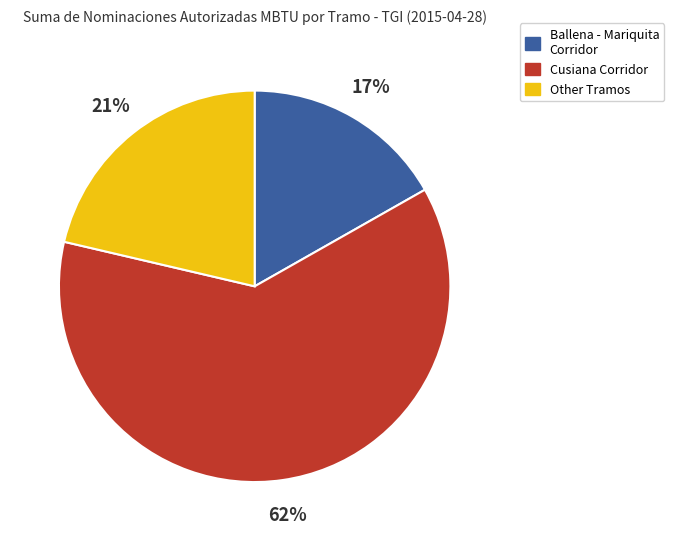

How many slices are in this pie chart?

3